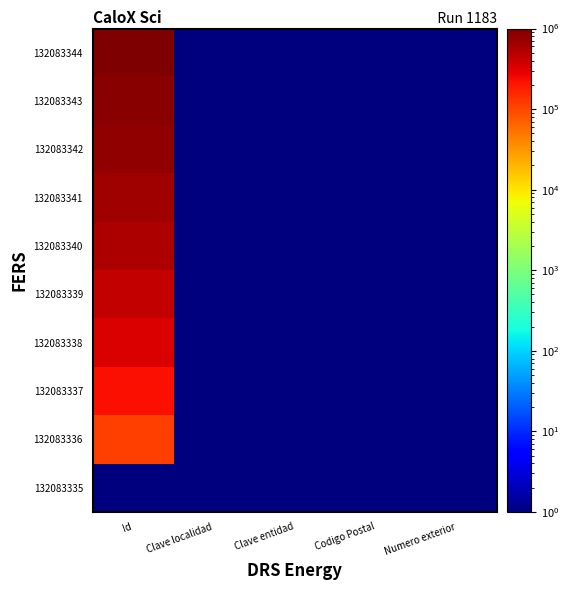

Reading left to right, list all the values displayed in this chart.

132083335: Id=1	Clave localidad=1	Clave entidad=1	Codigo Postal=1	Numero exterior=1
132083336: Id=111112	Clave localidad=1	Clave entidad=1	Codigo Postal=1	Numero exterior=1
132083337: Id=222223	Clave localidad=1	Clave entidad=1	Codigo Postal=1	Numero exterior=1
132083338: Id=333334	Clave localidad=1	Clave entidad=1	Codigo Postal=1	Numero exterior=1
132083339: Id=444445	Clave localidad=1	Clave entidad=1	Codigo Postal=1	Numero exterior=1
132083340: Id=555556	Clave localidad=1	Clave entidad=1	Codigo Postal=1	Numero exterior=1
132083341: Id=666667	Clave localidad=1	Clave entidad=1	Codigo Postal=1	Numero exterior=1
132083342: Id=777778	Clave localidad=1	Clave entidad=1	Codigo Postal=1	Numero exterior=1
132083343: Id=888889	Clave localidad=1	Clave entidad=1	Codigo Postal=1	Numero exterior=1
132083344: Id=1000000	Clave localidad=1	Clave entidad=1	Codigo Postal=1	Numero exterior=1